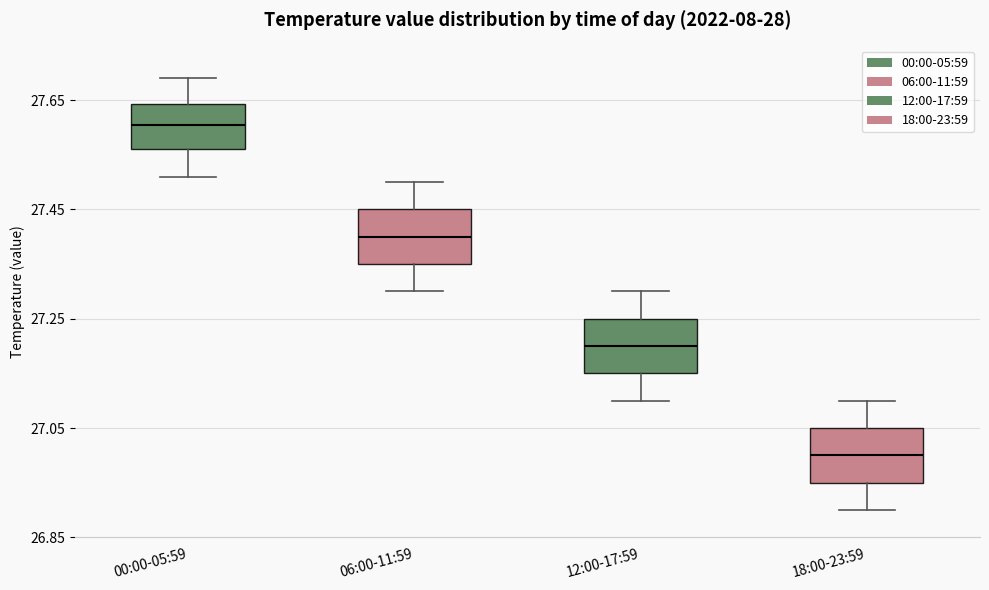

Reading left to right, read every box against the y-axis: the position of its median line, the range the box covers, and the ends of its whiskers. The values are not printed on the chart, so give them approximately, as read against the axis.

00:00-05:59: median 27.60, box 27.56 to 27.64, whiskers 27.52 to 27.70
06:00-11:59: median 27.40, box 27.36 to 27.46, whiskers 27.30 to 27.50
12:00-17:59: median 27.20, box 27.16 to 27.26, whiskers 27.10 to 27.30
18:00-23:59: median 27.00, box 26.96 to 27.06, whiskers 26.90 to 27.10